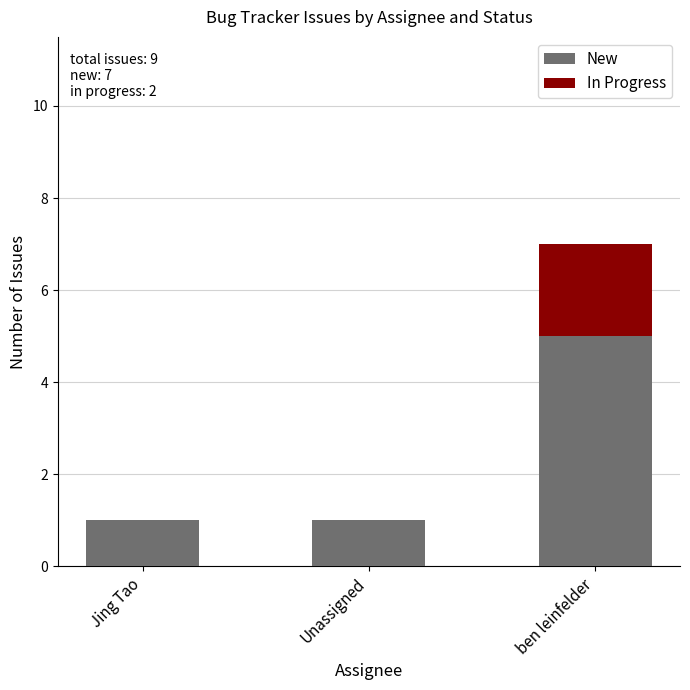

At which label does New reach its peak?

ben leinfelder